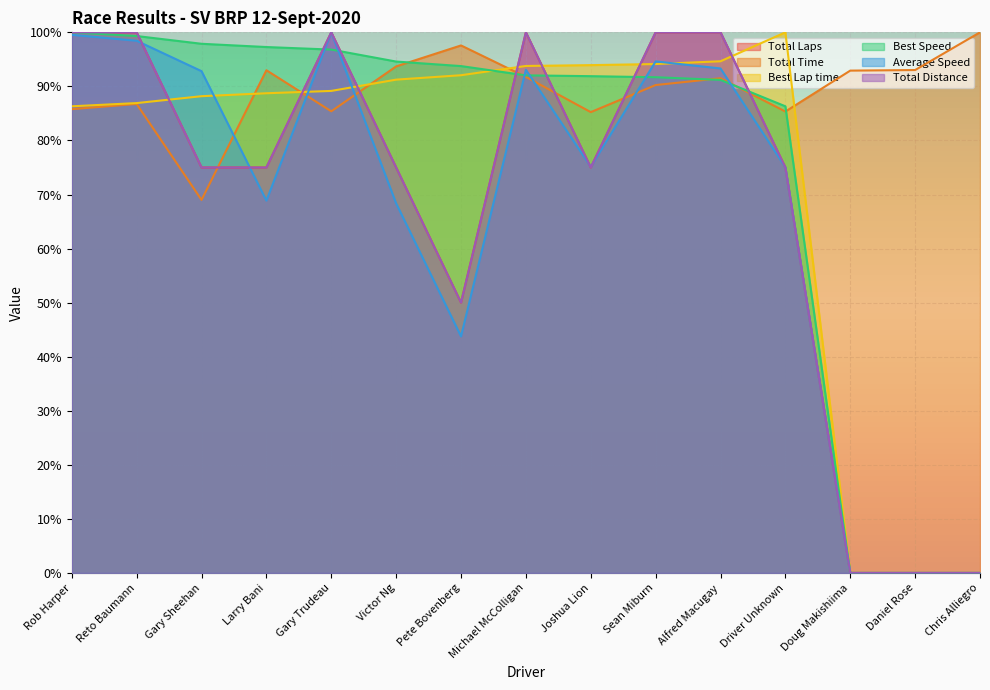

Between Driver Unknown and Sean Miburn, which is larger?

Sean Miburn